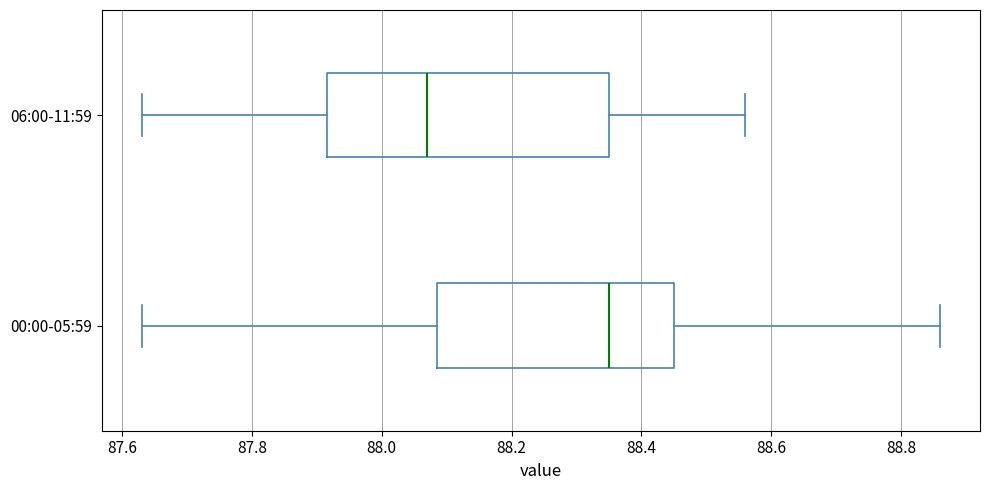

Where does the right whisker of the box for 00:00-05:59 end on the x-axis? The values are not printed on the chart, so give them approximately, as read against the axis.

88.86